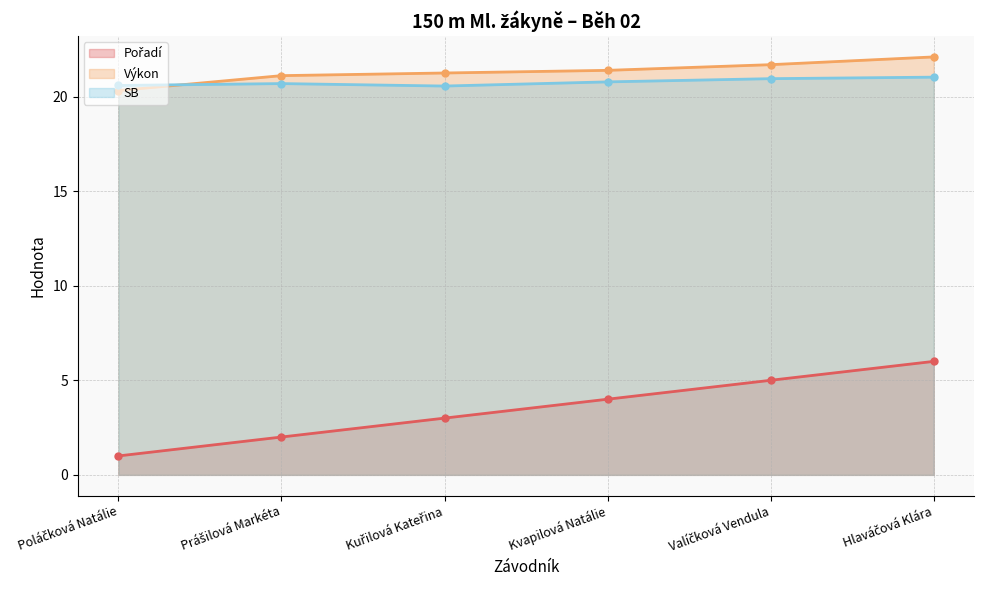

What is the difference between the maximum and minimum values in the SB series?

0.5